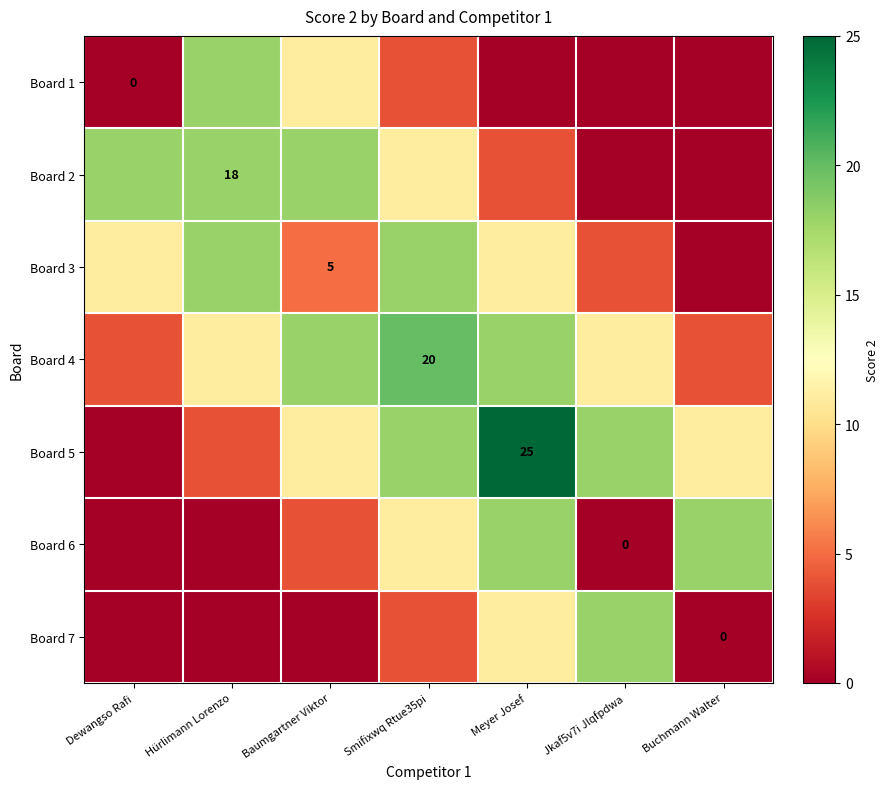

True or false: Board 4 has a value of 20 at Smifixwq Rtue35pi.

True